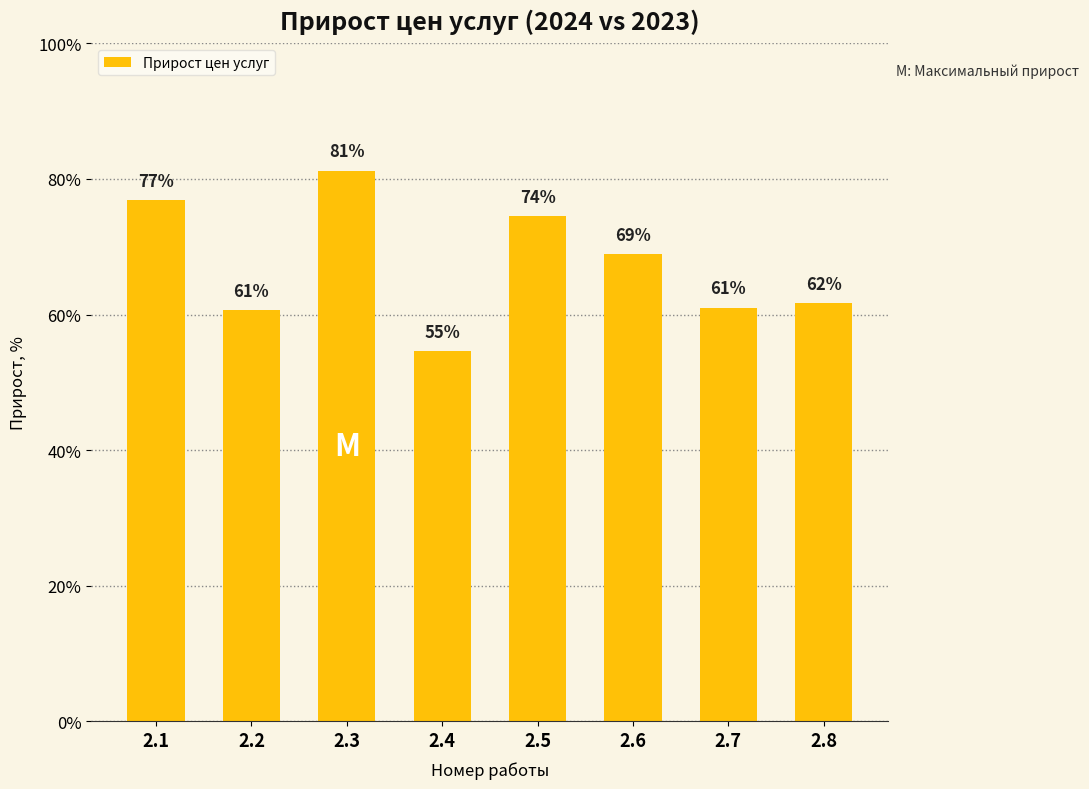

How many bars are there in total?

8